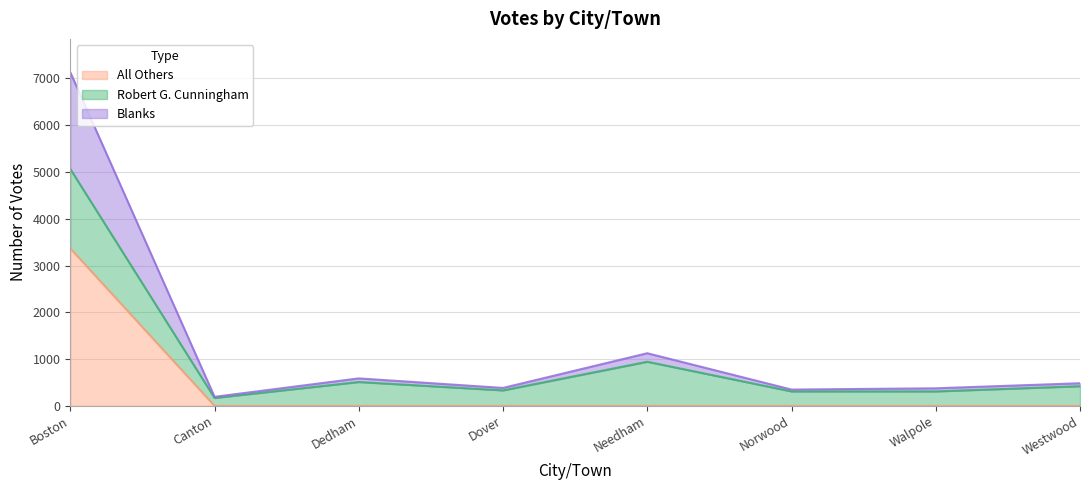

The All Others series shows 0 at Westwood. True or false?

True